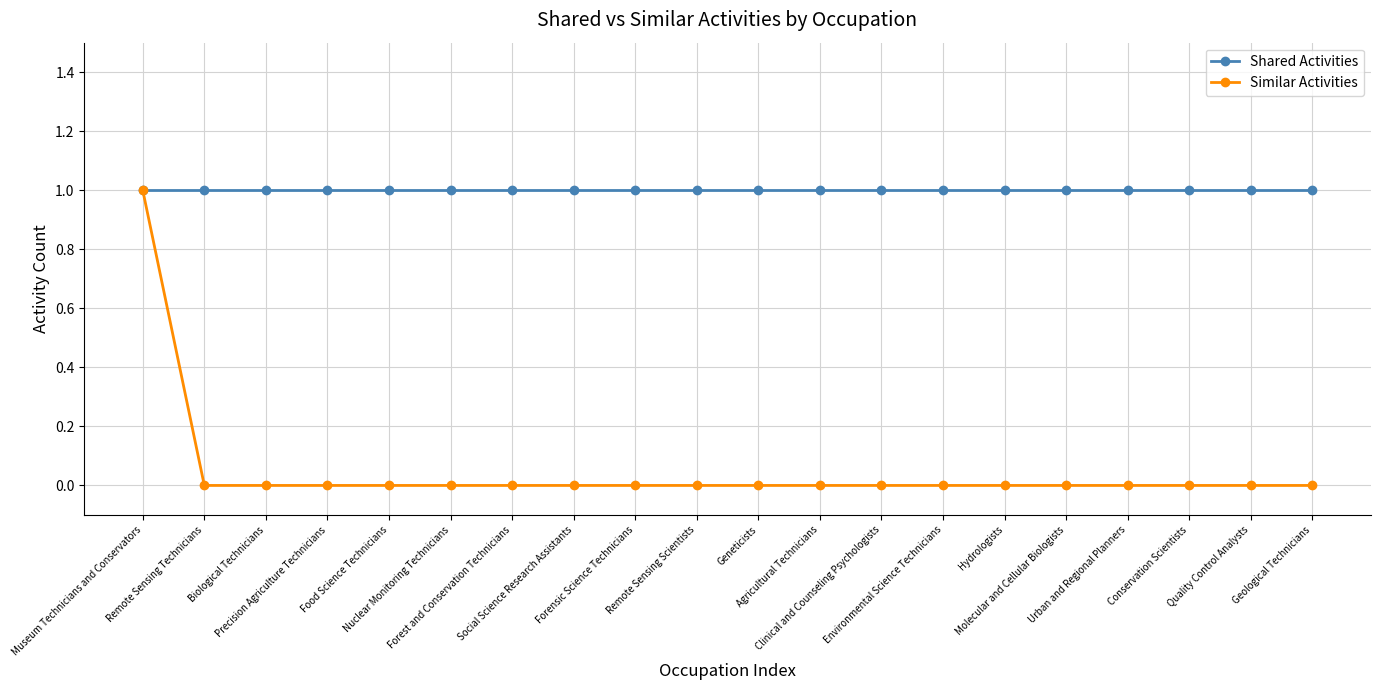

Rank the series at Social Science Research Assistants from lowest to highest value.

Similar Activities, Shared Activities